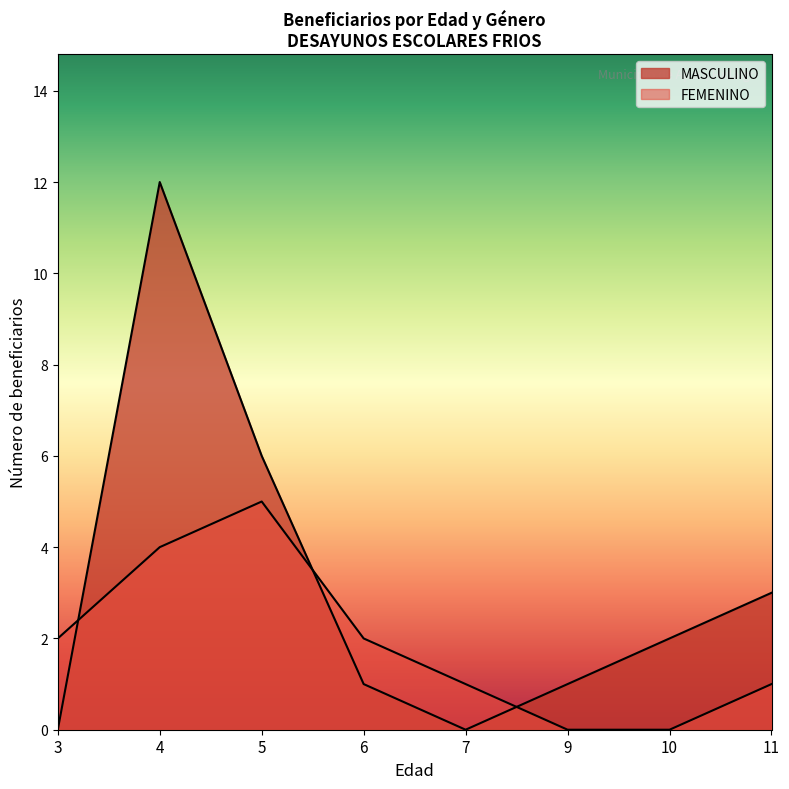

How many interior local valleys does the MASCULINO series have?

1